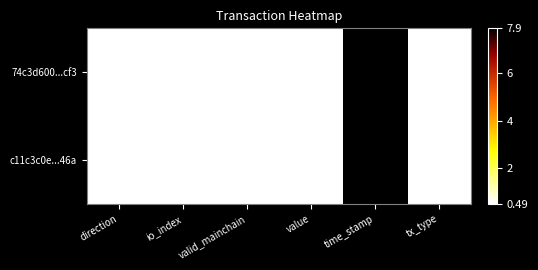

Count the number of categories in the chart.

6